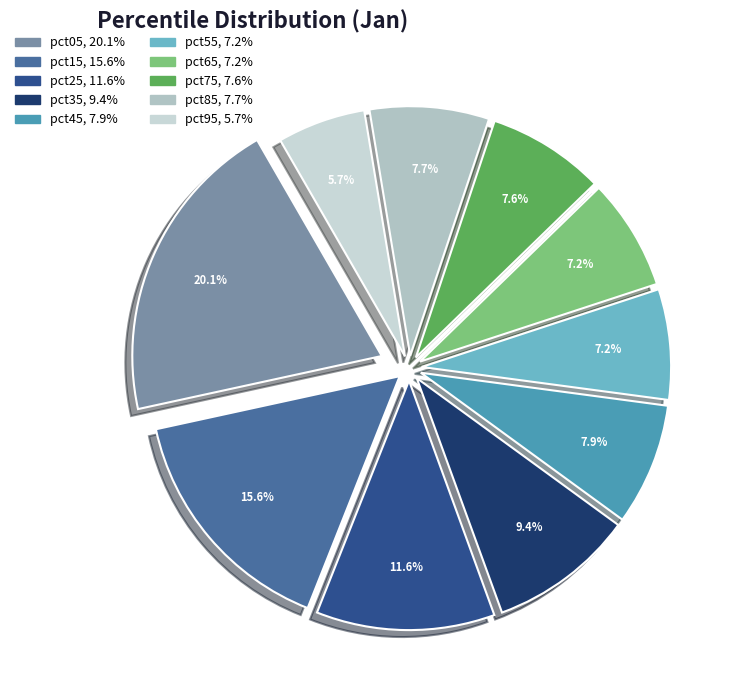

Rank the categories by value from highest to lowest.

pct05, pct15, pct25, pct35, pct45, pct85, pct75, pct65, pct55, pct95